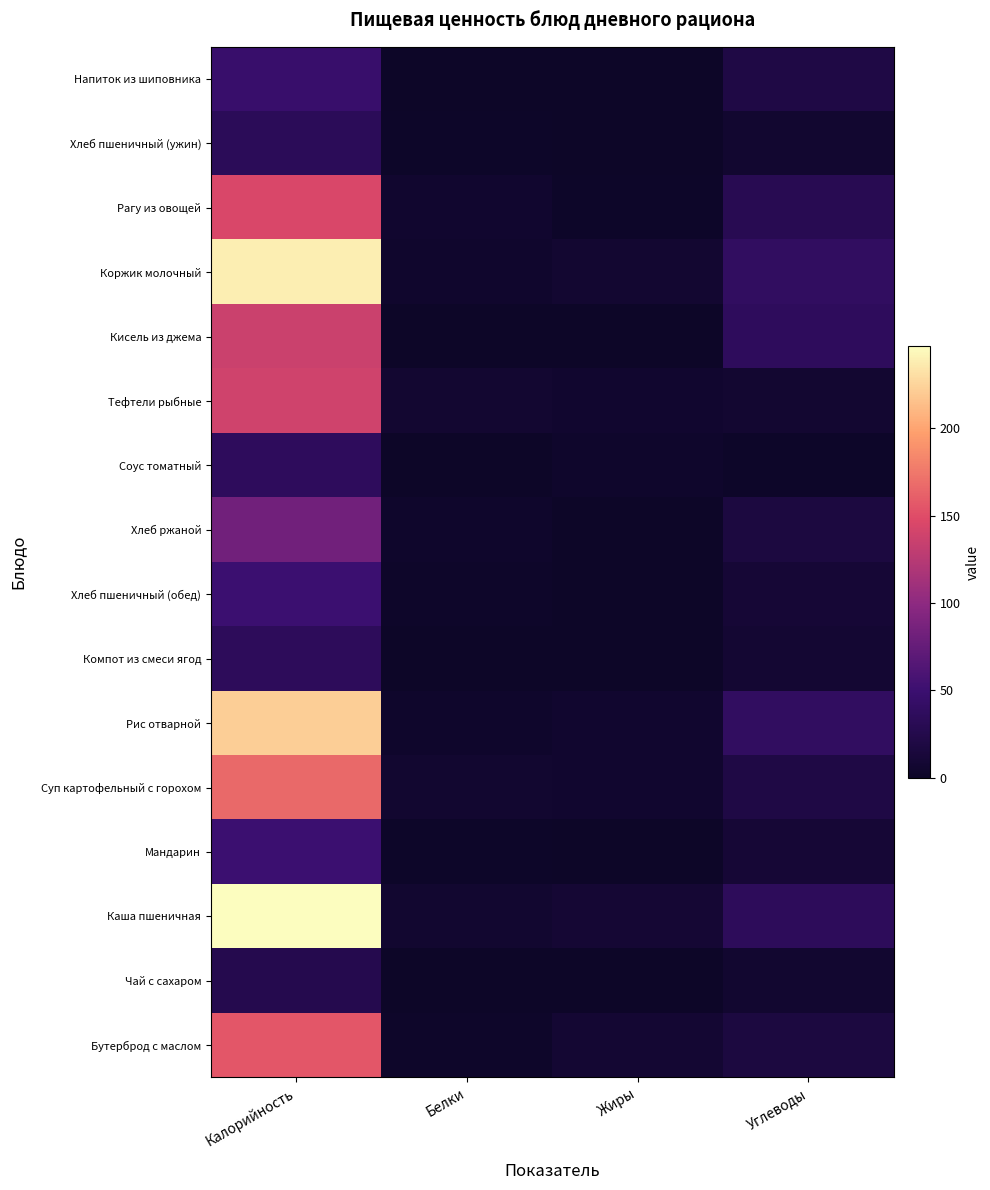

Count the number of categories in the chart.

4